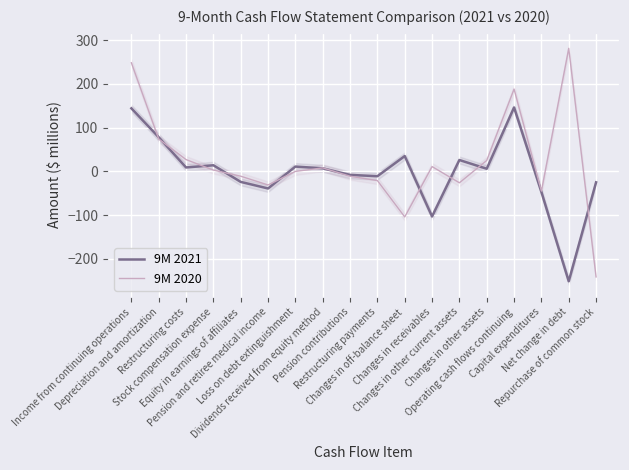

At which category does 9M 2021 reach its first local peak?

Stock compensation expense